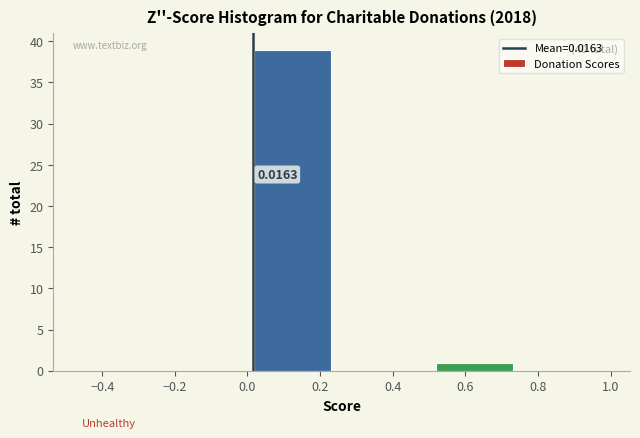

Which range on the x-axis has the tallest bar?

0.00 to 0.25